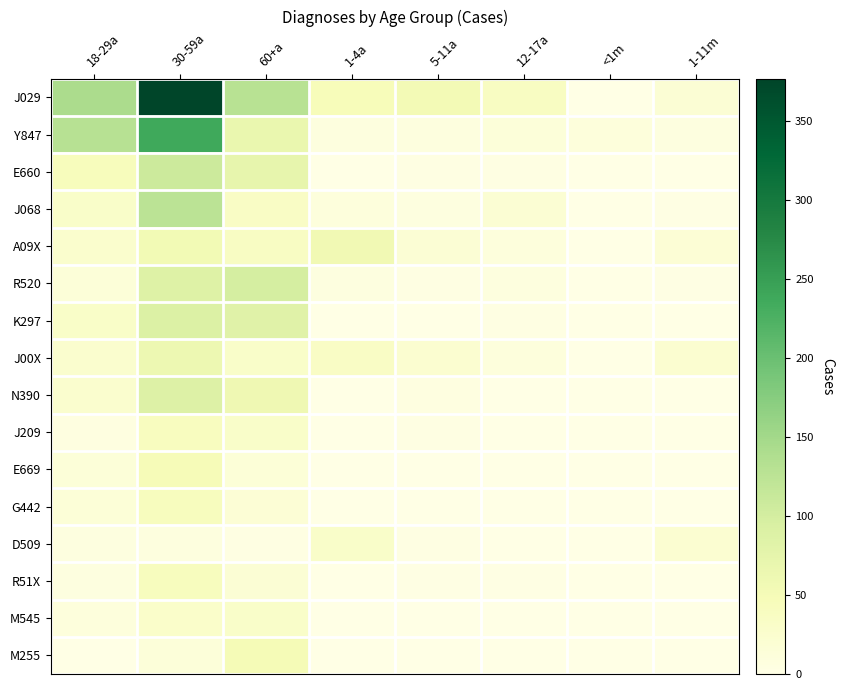

Reading left to right, what are all the values shown in this chart?

J029: 18-29a=142	30-59a=377	60+a=129	1-4a=46	5-11a=54	12-17a=37	<1m=1	1-11m=18
Y847: 18-29a=130	30-59a=238	60+a=67	1-4a=8	5-11a=8	12-17a=12	<1m=11	1-11m=6
E660: 18-29a=44	30-59a=108	60+a=72	1-4a=0	5-11a=3	12-17a=4	<1m=0	1-11m=0
J068: 18-29a=30	30-59a=126	60+a=34	1-4a=10	5-11a=7	12-17a=20	<1m=0	1-11m=2
A09X: 18-29a=26	30-59a=55	60+a=36	1-4a=57	5-11a=18	12-17a=10	<1m=0	1-11m=17
R520: 18-29a=14	30-59a=86	60+a=98	1-4a=6	5-11a=4	12-17a=8	<1m=1	1-11m=2
K297: 18-29a=31	30-59a=89	60+a=83	1-4a=0	5-11a=1	12-17a=3	<1m=0	1-11m=0
J00X: 18-29a=25	30-59a=62	60+a=30	1-4a=34	5-11a=23	12-17a=9	<1m=0	1-11m=23
N390: 18-29a=25	30-59a=87	60+a=59	1-4a=1	5-11a=5	12-17a=1	<1m=0	1-11m=0
J209: 18-29a=5	30-59a=40	60+a=30	1-4a=1	5-11a=4	12-17a=1	<1m=1	1-11m=0
E669: 18-29a=14	30-59a=48	60+a=15	1-4a=0	5-11a=1	12-17a=1	<1m=0	1-11m=1
G442: 18-29a=16	30-59a=42	60+a=17	1-4a=0	5-11a=0	12-17a=0	<1m=0	1-11m=0
D509: 18-29a=6	30-59a=8	60+a=3	1-4a=30	5-11a=3	12-17a=1	<1m=1	1-11m=22
R51X: 18-29a=6	30-59a=42	60+a=19	1-4a=0	5-11a=2	12-17a=2	<1m=0	1-11m=0
M545: 18-29a=10	30-59a=28	60+a=30	1-4a=0	5-11a=0	12-17a=0	<1m=0	1-11m=0
M255: 18-29a=1	30-59a=13	60+a=51	1-4a=0	5-11a=0	12-17a=1	<1m=0	1-11m=1